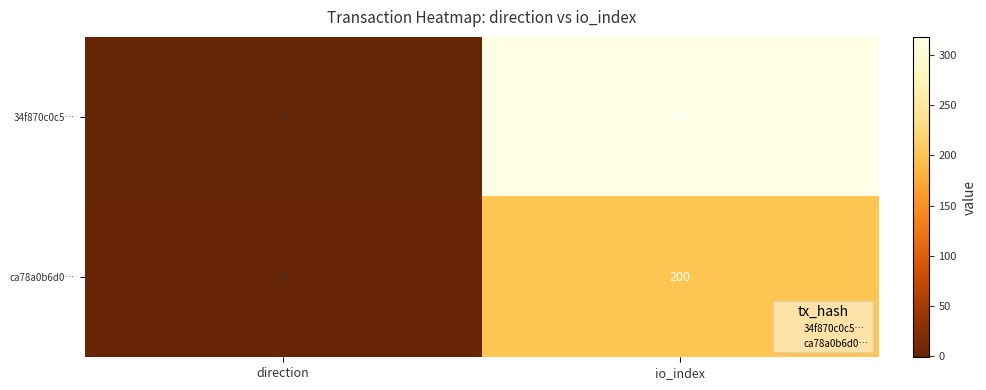

Reading right to left, list all the values displayed in this chart.

34f870c0c5…: io_index=318	direction=-1
ca78a0b6d0…: io_index=200	direction=1